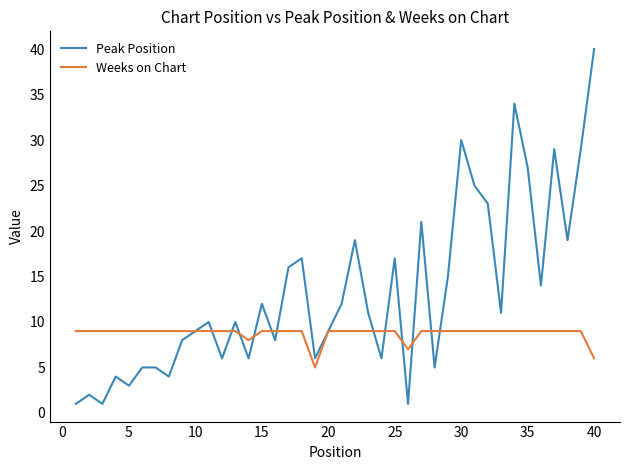

Which series has the largest total across all categories?

Peak Position